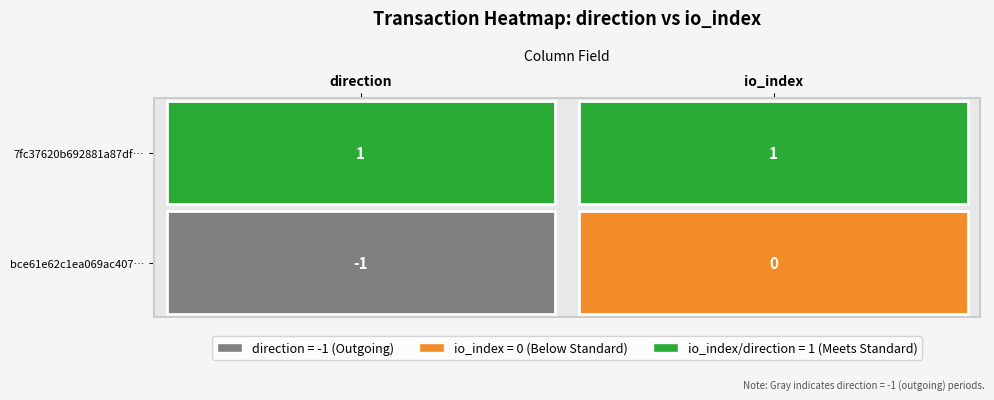

The value of 7fc37620b692881a87df97fc7e91b92e8bcd799 at 0 is 1. True or false?

True